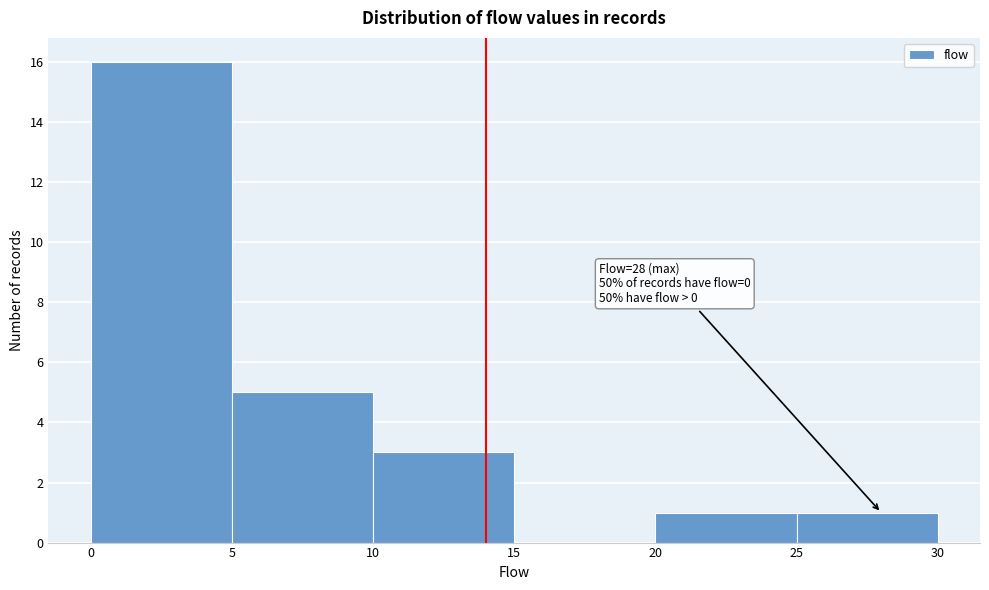

Which range on the x-axis has the tallest bar?

0 to 5